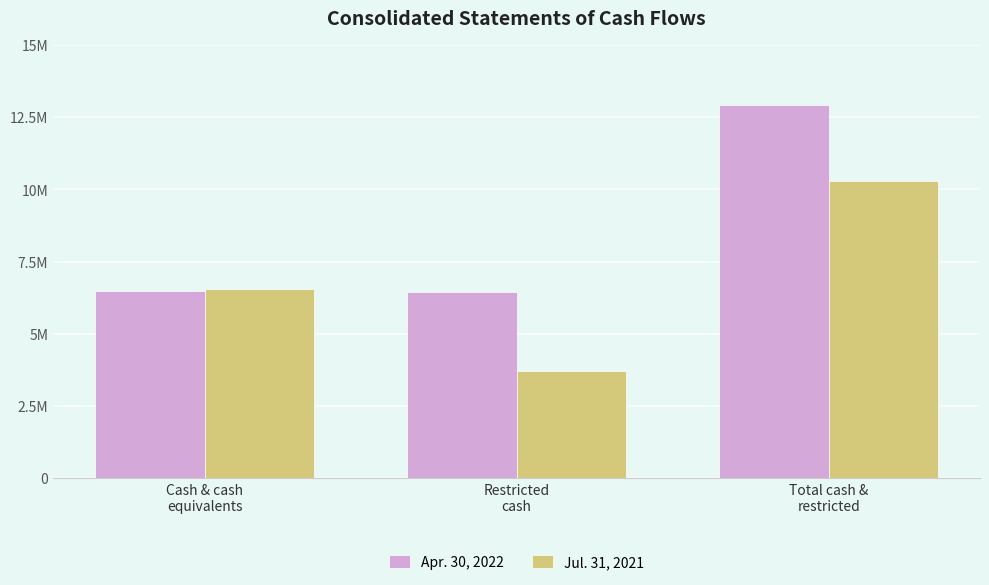

Which has a higher value, Restricted
cash or Total cash &
restricted?

Total cash &
restricted